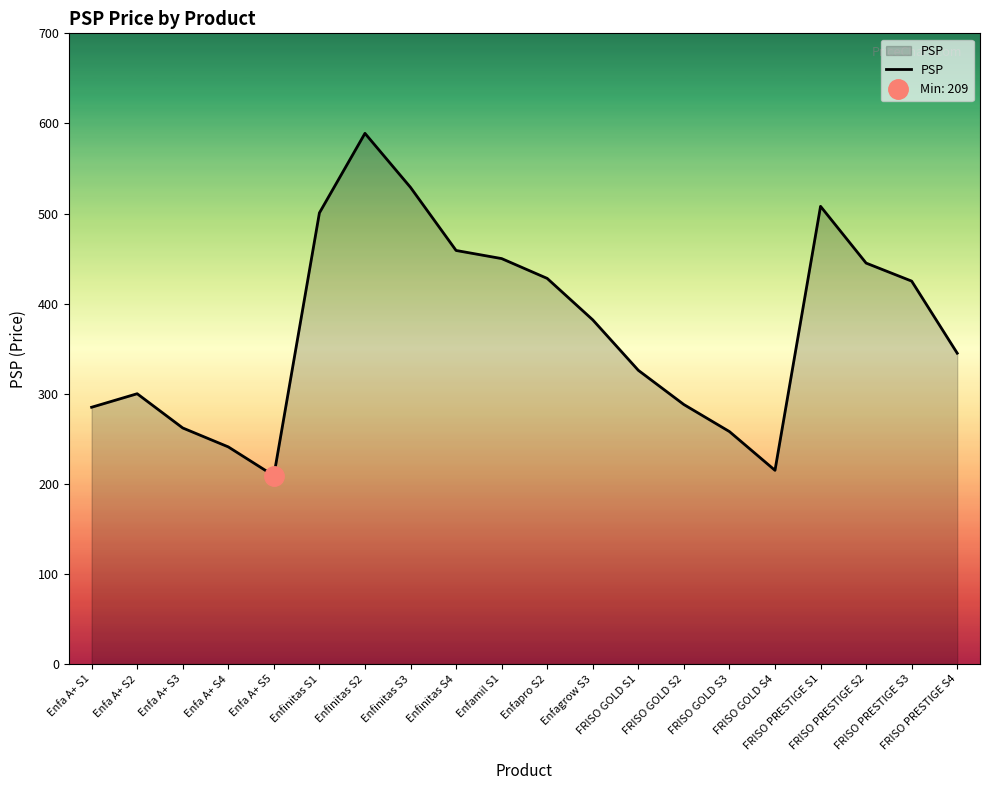

Rank the categories by value from highest to lowest.

Enfinitas S2, Enfinitas S3, FRISO PRESTIGE S1, Enfinitas S1, Enfinitas S4, Enfamil S1, FRISO PRESTIGE S2, Enfapro S2, FRISO PRESTIGE S3, Enfagrow S3, FRISO PRESTIGE S4, FRISO GOLD S1, Enfa A+ S2, FRISO GOLD S2, Enfa A+ S1, Enfa A+ S3, FRISO GOLD S3, Enfa A+ S4, FRISO GOLD S4, Enfa A+ S5